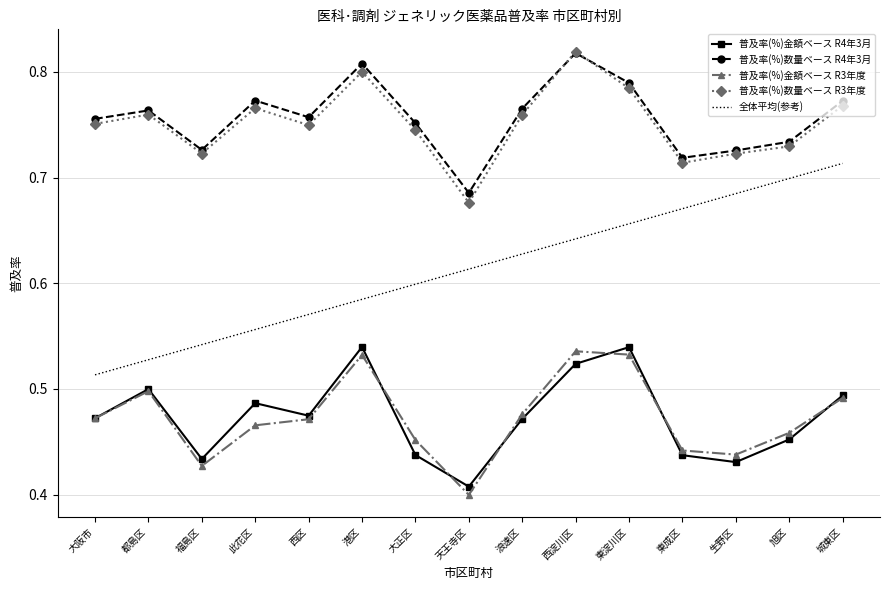

Is the value of 普及率(%)数量ベース R3年度 at 港区 greater than the value of 普及率(%)金額ベース R4年3月 at 旭区?

Yes